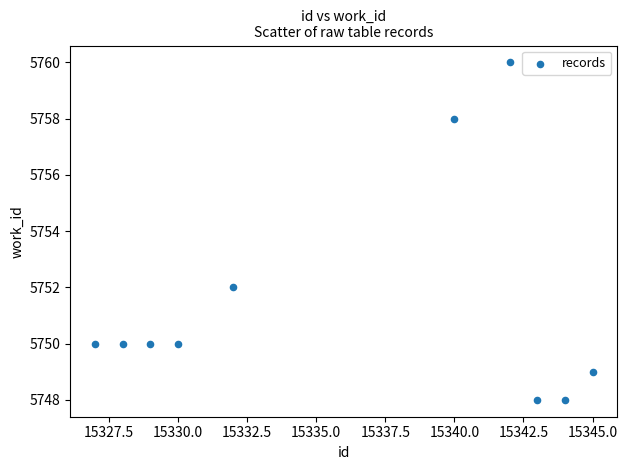

What Y value in the scatter plot is closest to 5754?

5752